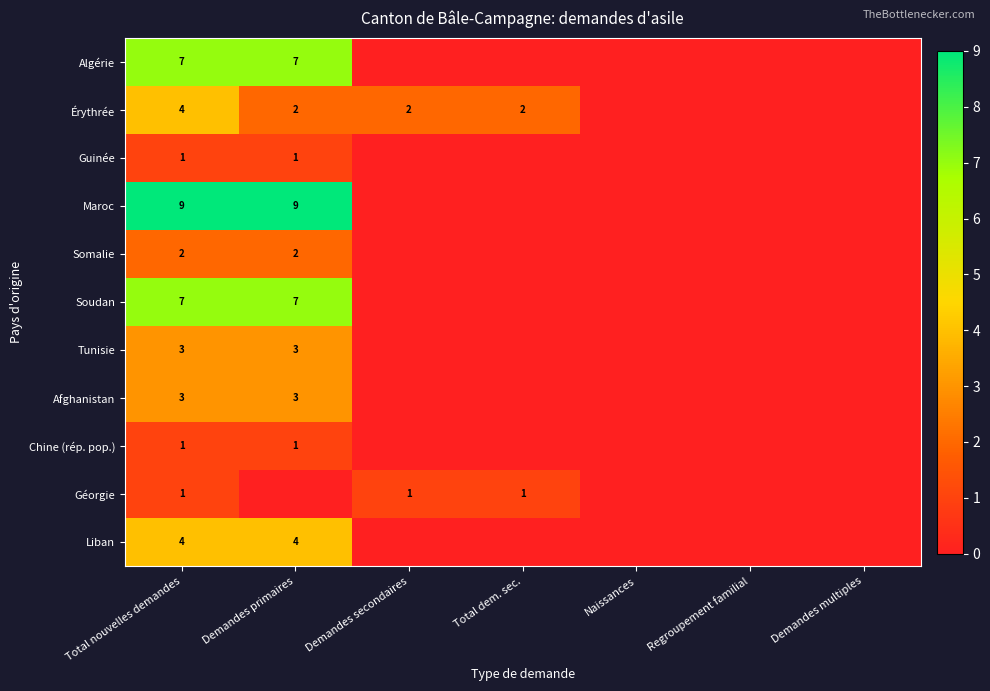

What is the spread (max minus min) of values at Total nouvelles demandes?

8